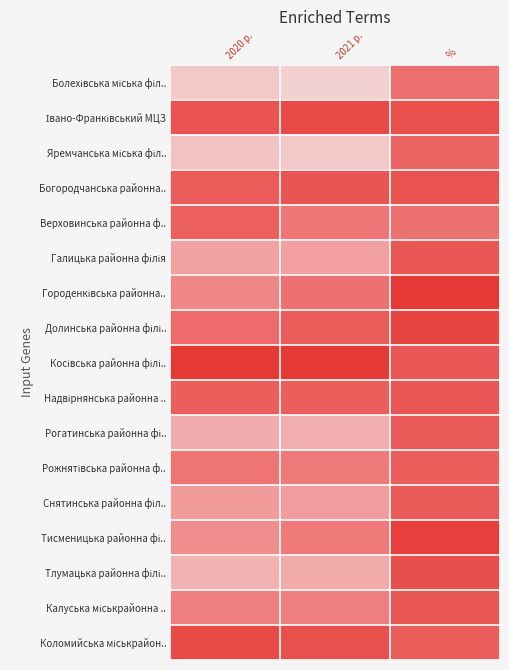

Which label corresponds to the smallest value in the chart?

2021 р.